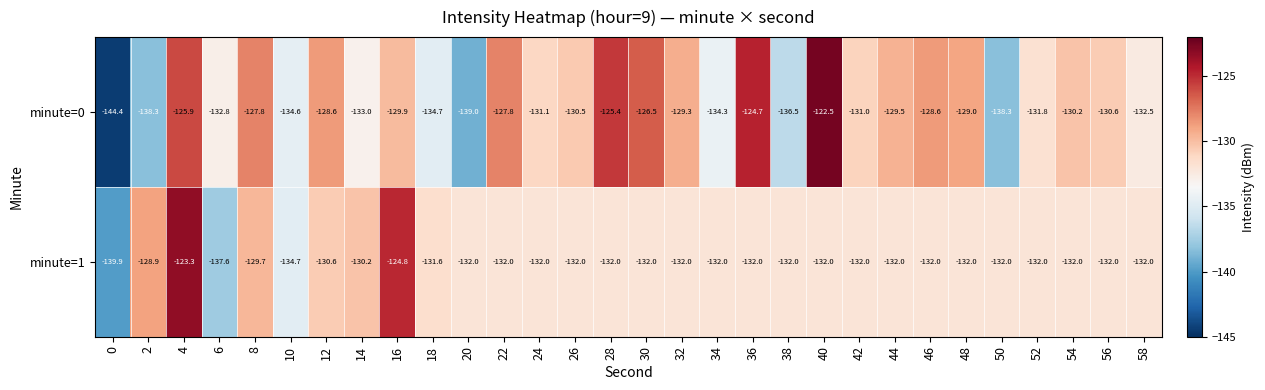

What is the average value of the minute=1 series?

-131.7